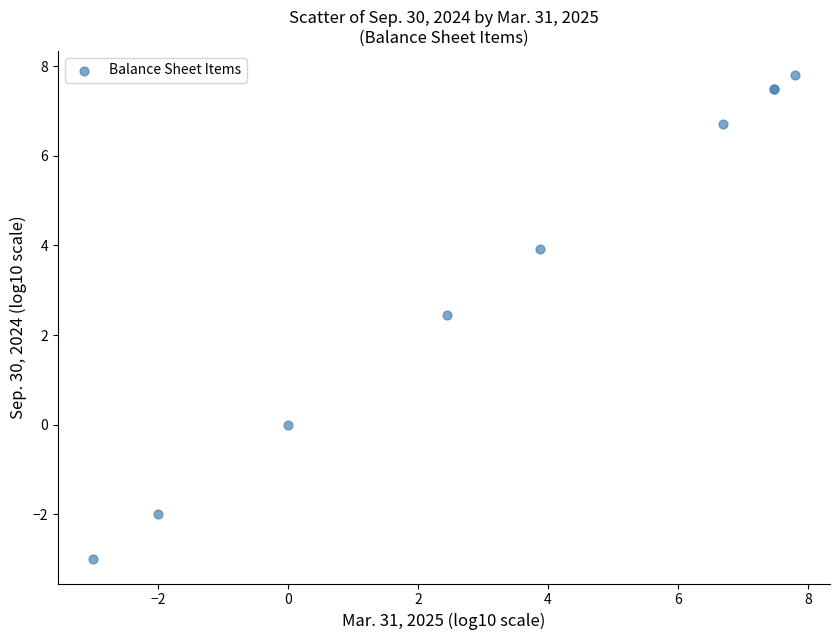

What Y value in the scatter plot is closest to 2?

2.5